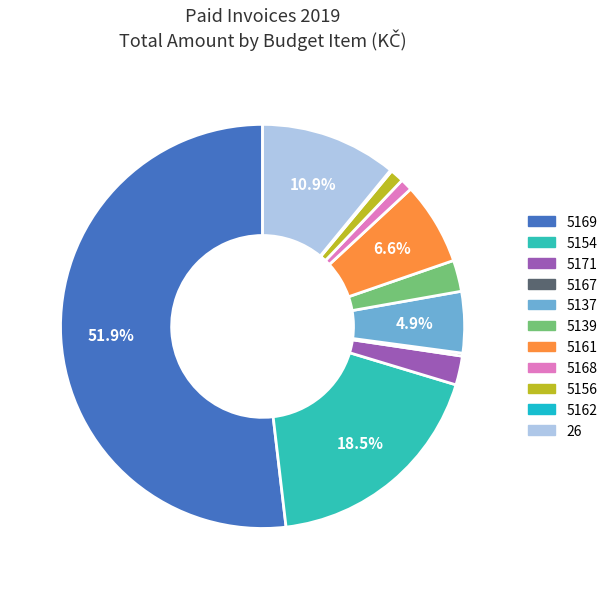

To the nearest percent, what is the difference between the 5137 and 5168 slice percentages?

4%